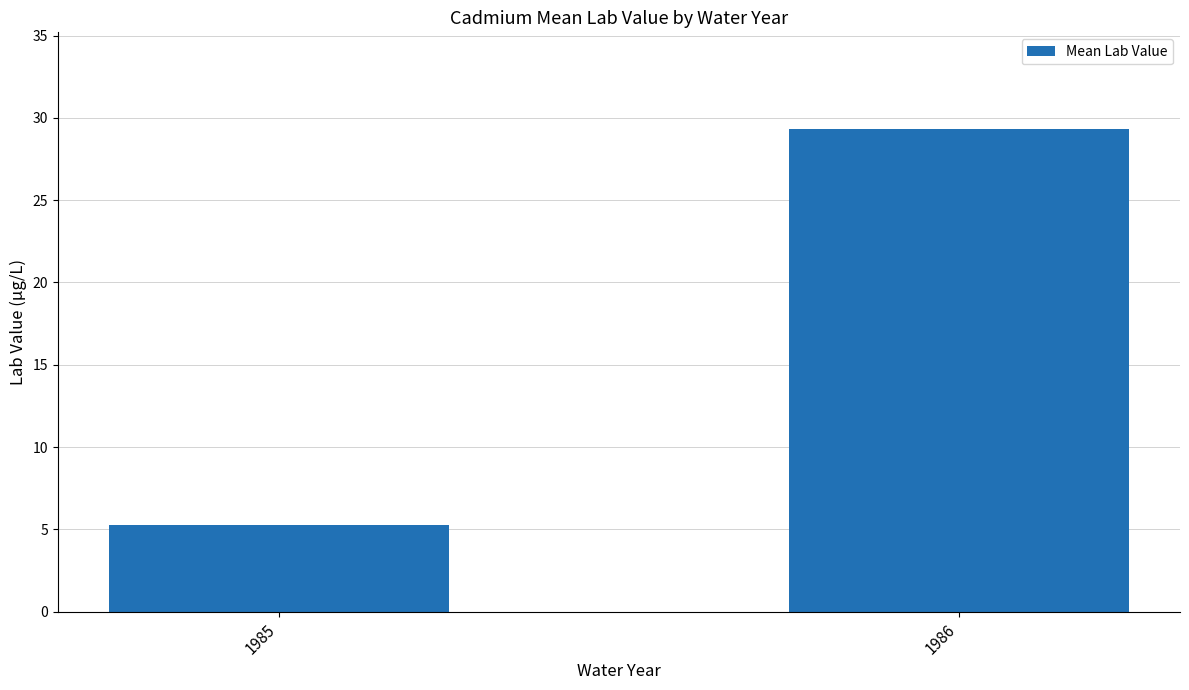

Which label corresponds to the largest value in the chart?

1986